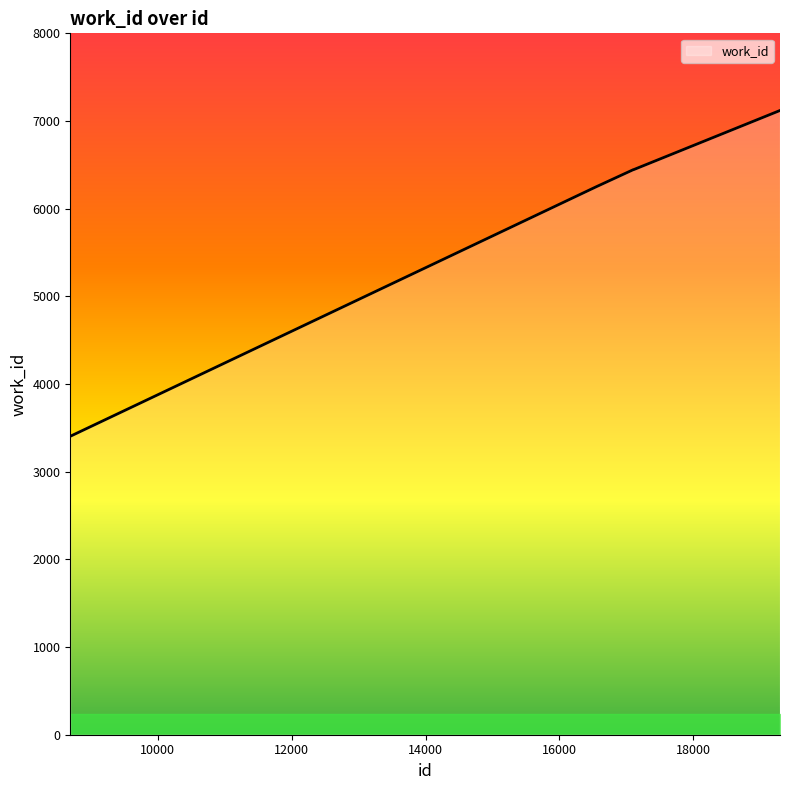

What is the minimum value shown in the chart?

3404